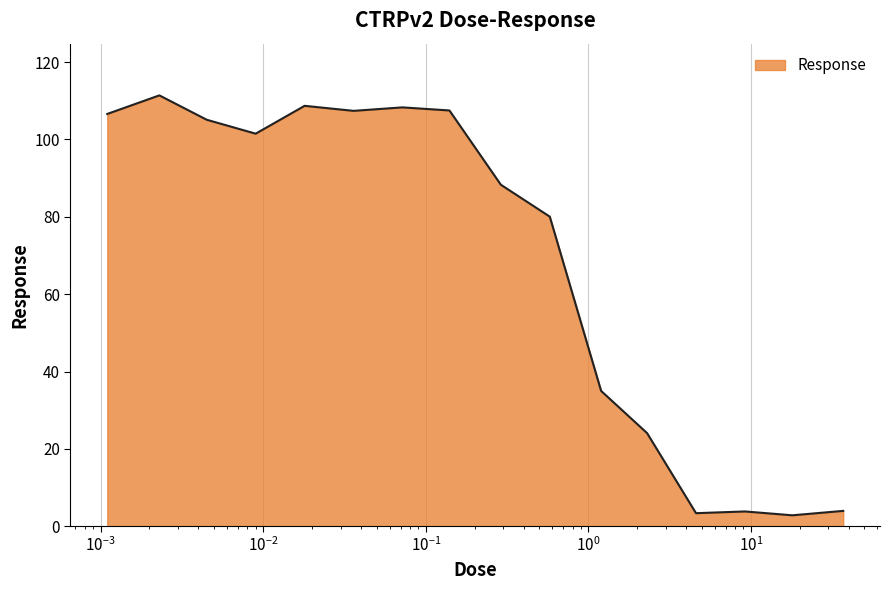

What is the difference between the maximum and minimum values?

108.5